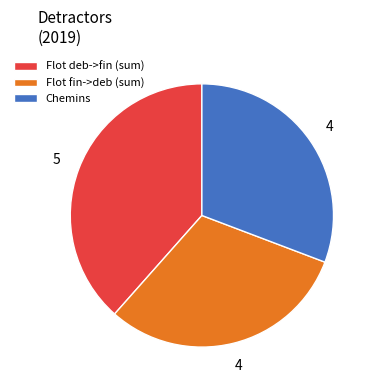

Between Flot deb->fin (sum) and Flot fin->deb (sum), which is larger?

Flot deb->fin (sum)